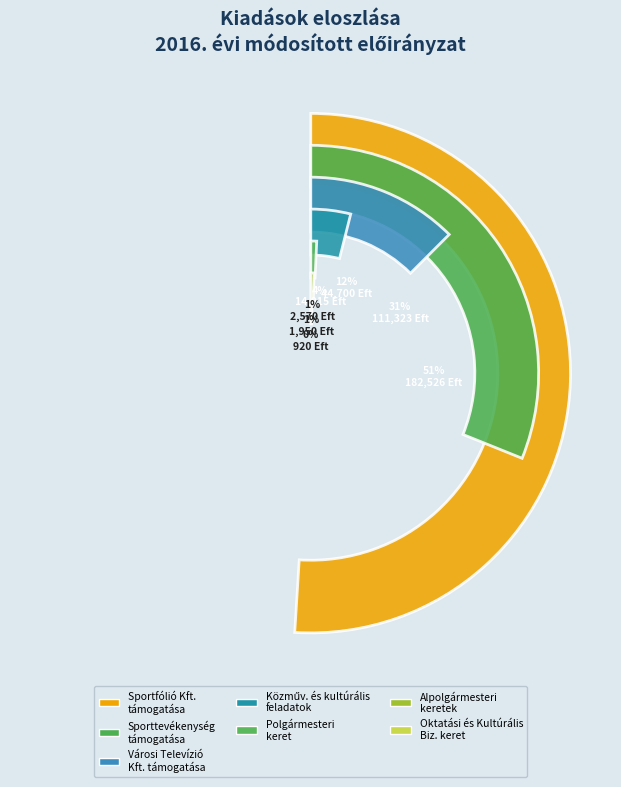

To the nearest percent, what is the difference between the largest and smallest slice percentages?

51%